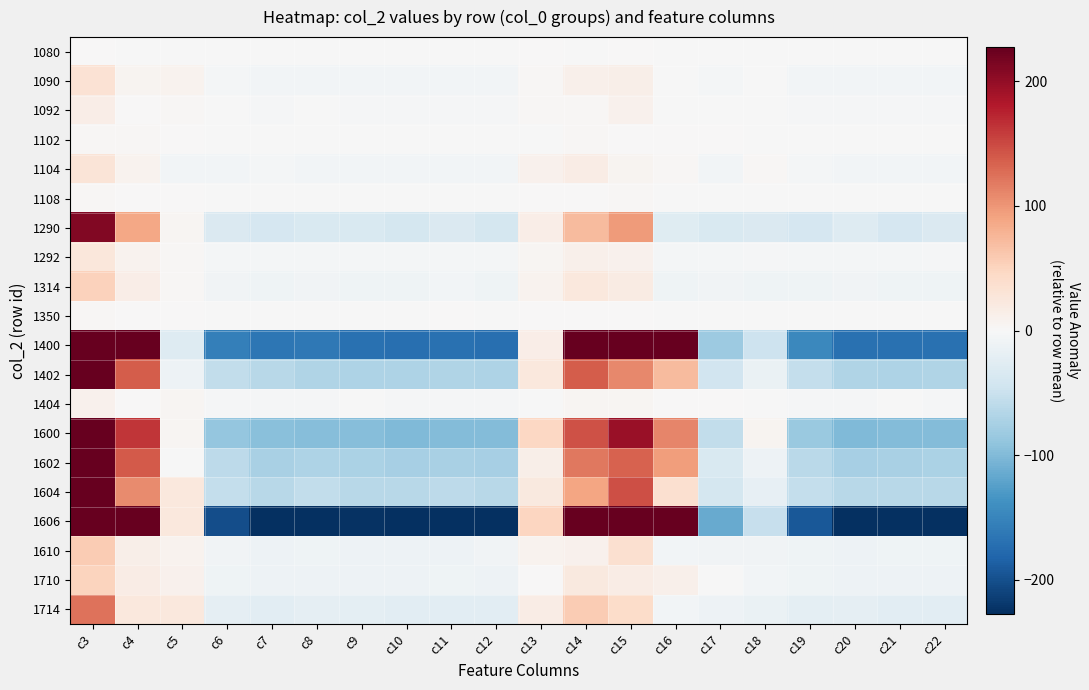

What is the spread (max minus min) of values at c14?

364.2